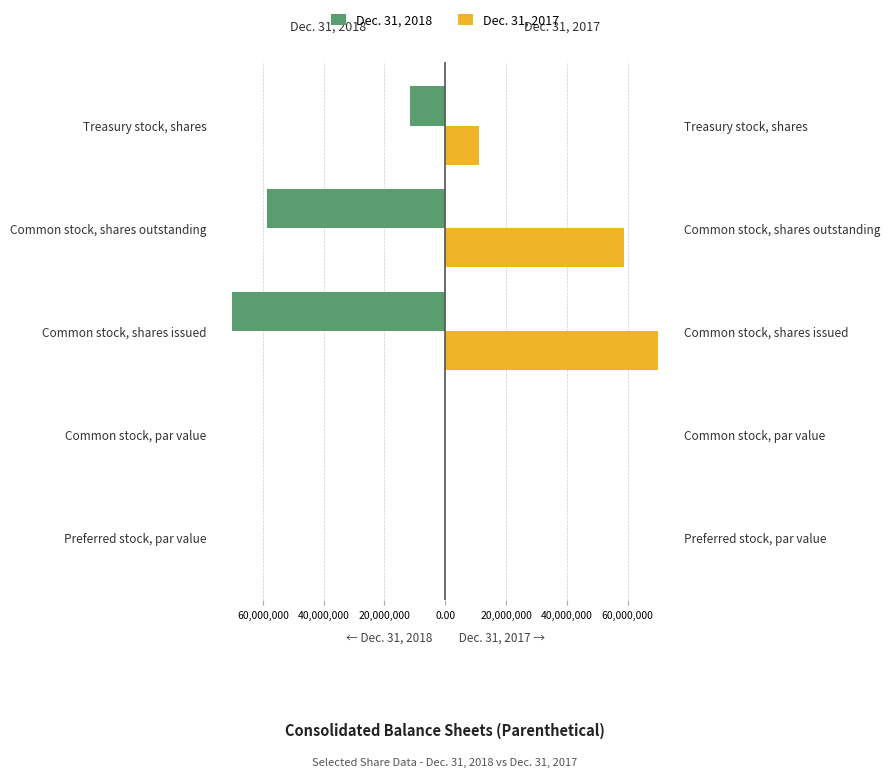

At how many categories does at least one series exceed -65497473?

5